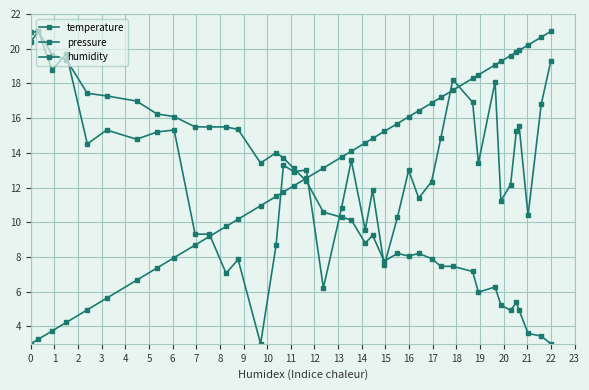

How many lines are shown in the chart?

3